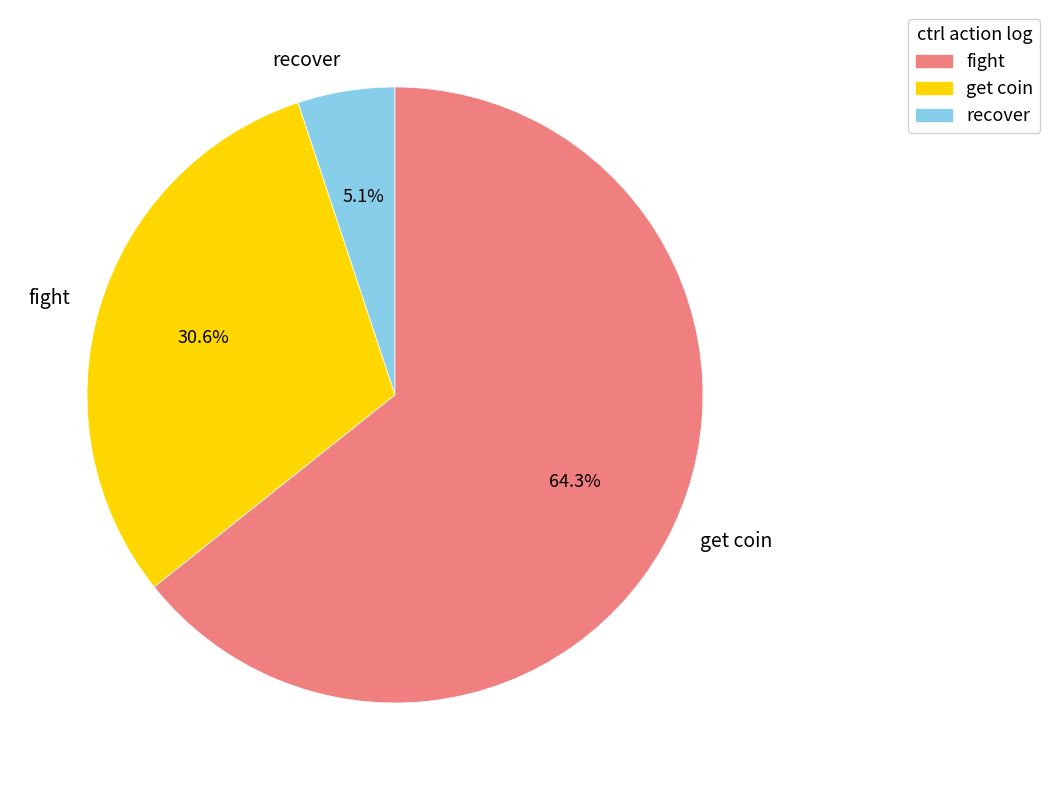

Do fight and get coin together represent more than half of the pie?

Yes